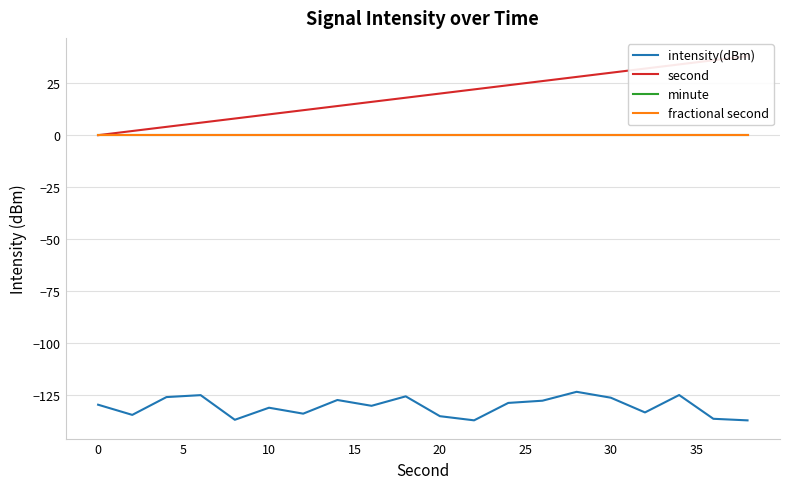

Is the value of minute at 12 greater than the value of second at 18?

No